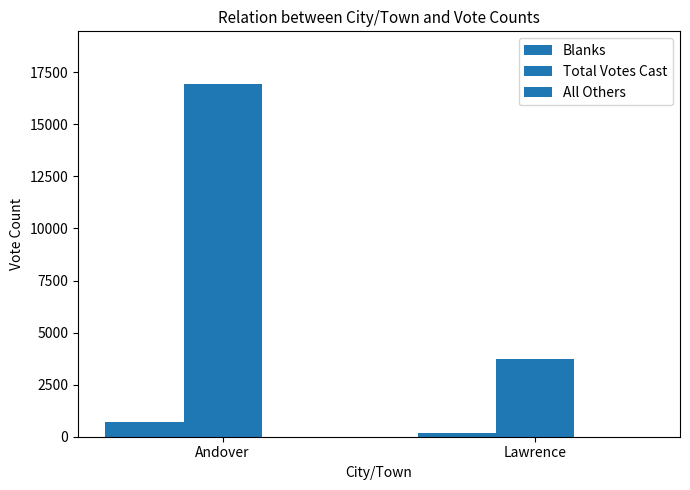

Reading right to left, extract all data points from this chart.

Blanks: Lawrence=197	Andover=729
Total Votes Cast: Lawrence=3722	Andover=16927
All Others: Lawrence=1	Andover=0